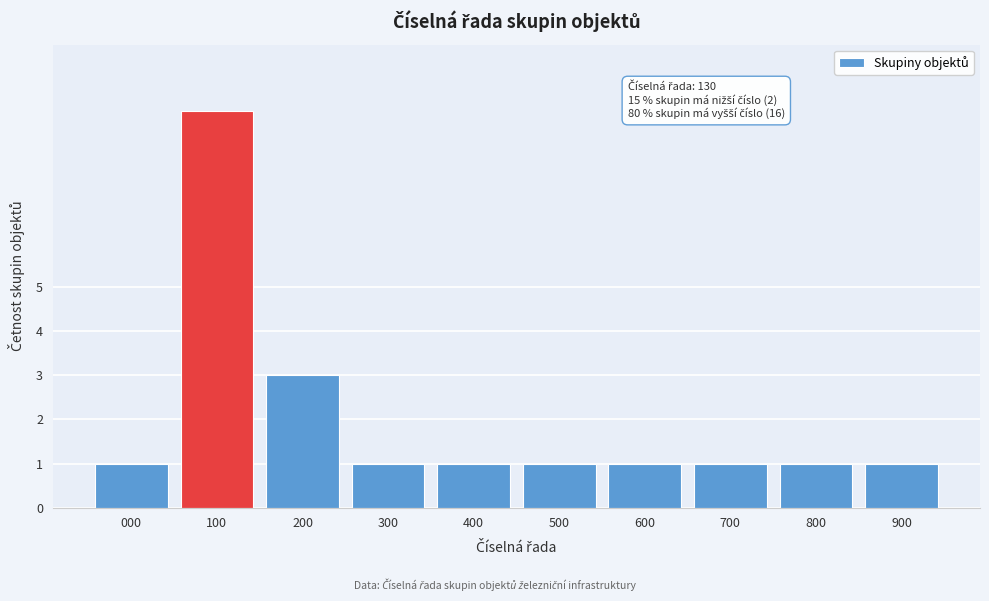

Reading right to left, transcribe all the data shown in this chart.

1	1	1	1	1	1	1	3	9	1